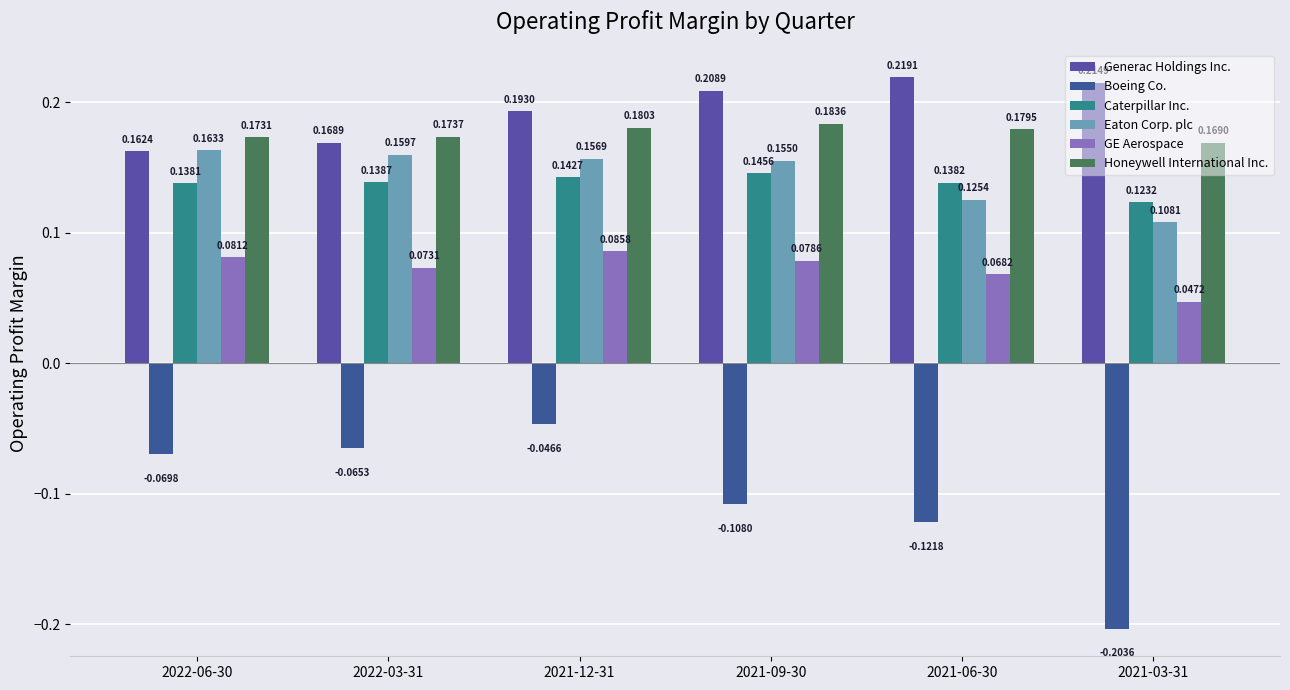

What is the difference between the Generac Holdings Inc. values at 2022-06-30 and 2021-06-30?

0.1